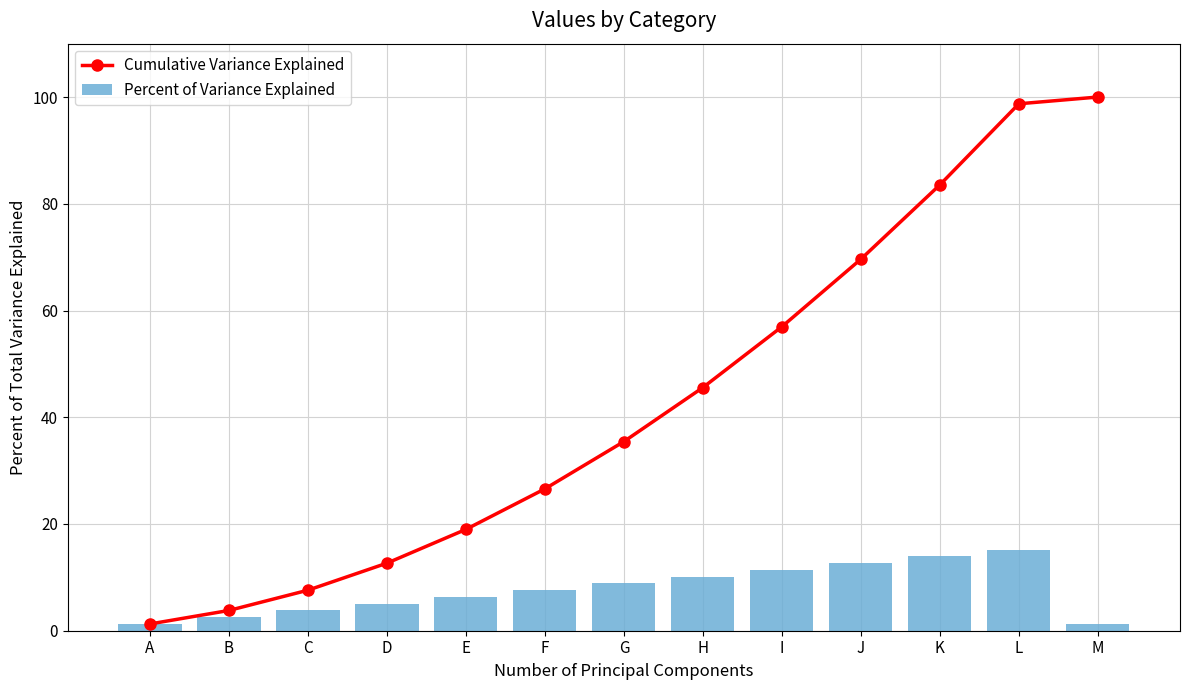

Which series has the largest total across all categories?

Cumulative Variance Explained